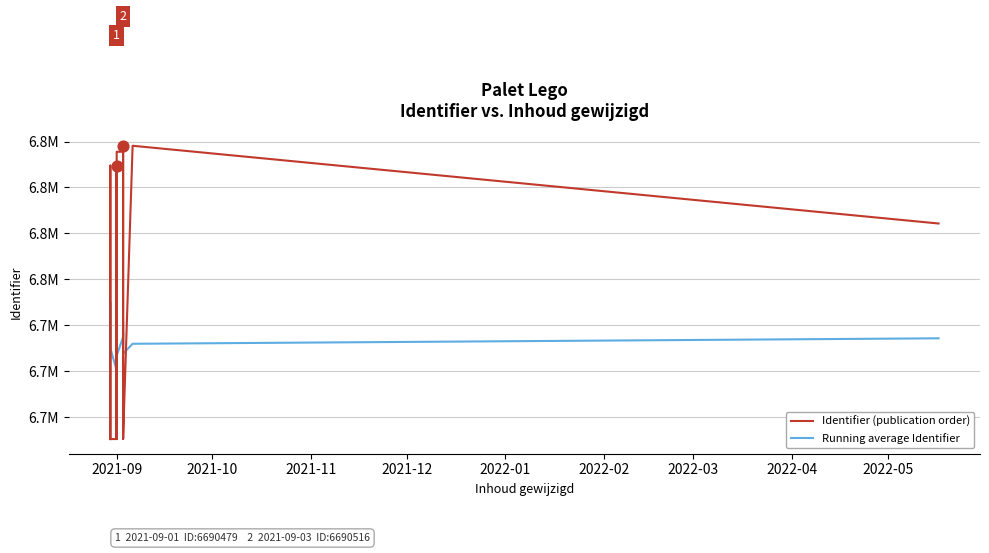

What are all the series names shown in the legend?

Identifier (publication order), Running average Identifier